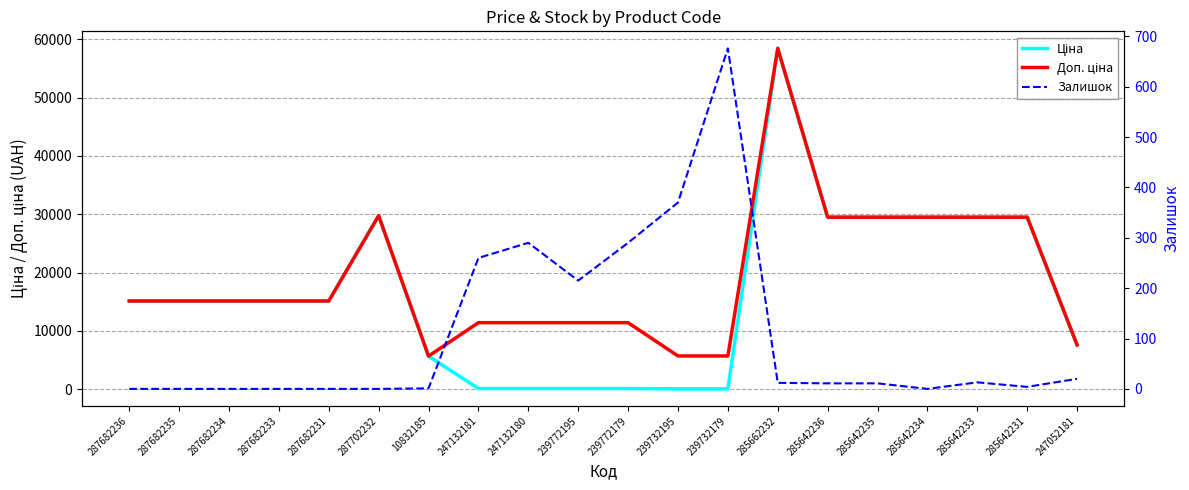

How many values in the Доп. ціна series are below 15120?

8